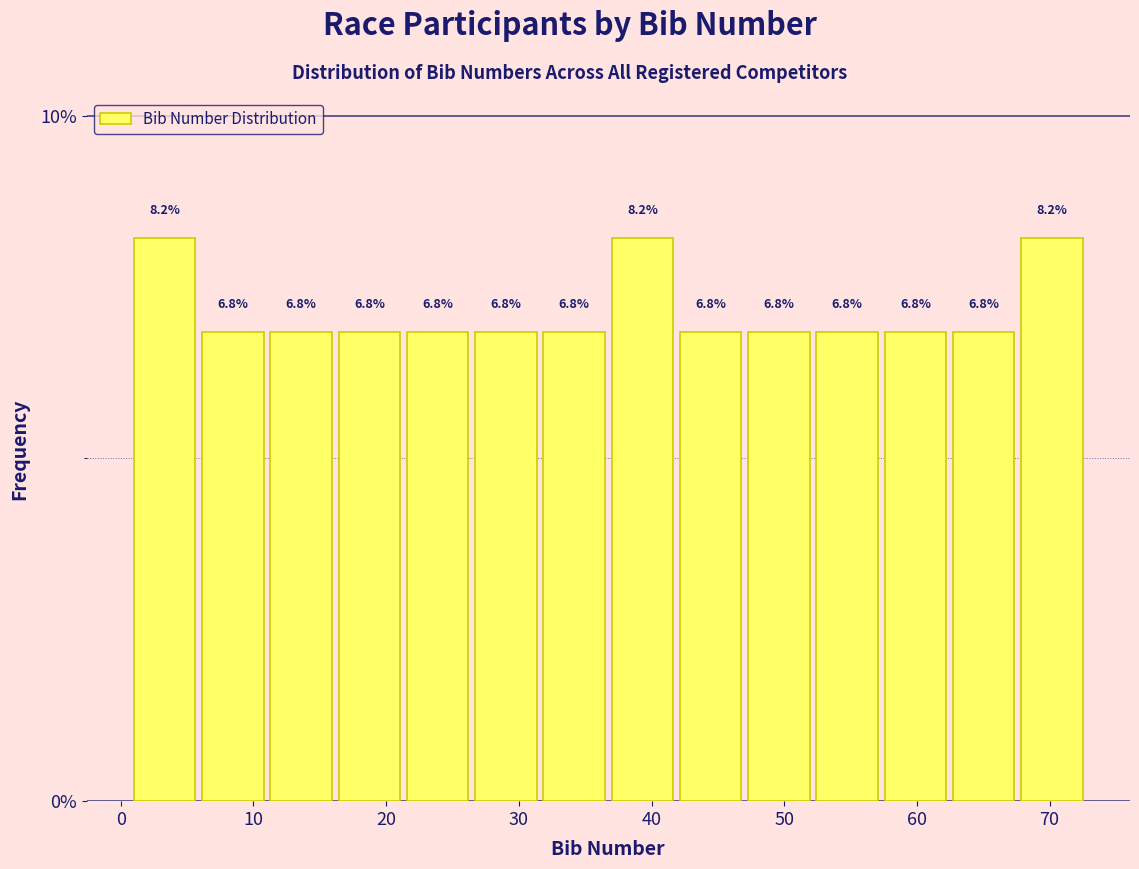

Reading left to right, list every bar in this chart as the range it spans on the x-axis followed by its height. The bar edges are not printed on the chart, so give them approximately, as read against the axis.

1 to 6: 8.2
6 to 11: 6.8
11 to 16: 6.8
16 to 22: 6.8
22 to 27: 6.8
27 to 32: 6.8
32 to 37: 6.8
37 to 42: 8.2
42 to 47: 6.8
47 to 52: 6.8
52 to 58: 6.8
58 to 63: 6.8
63 to 68: 6.8
68 to 73: 8.2